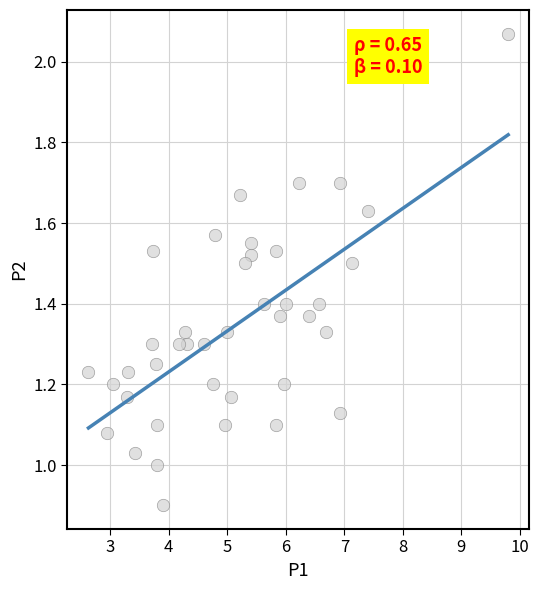

What is the range of X values (max minus min)?

7.2